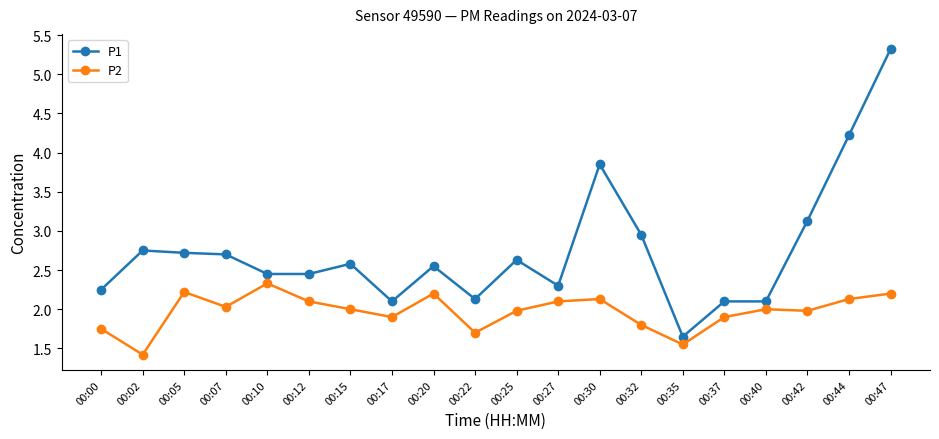

At 00:15, list the series in order from largest to smallest.

P1, P2